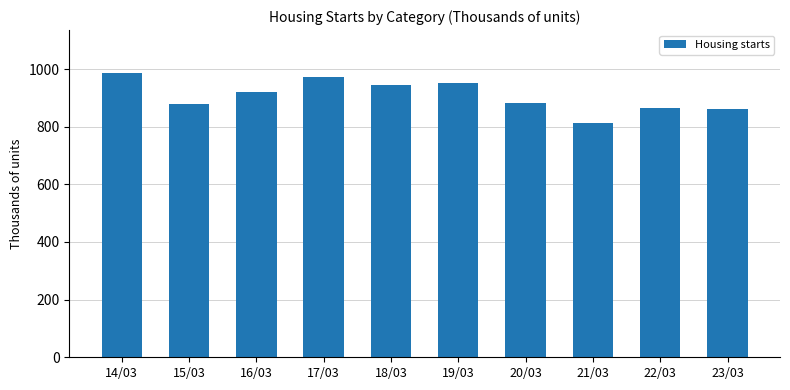

Approximately how many times larger is the value at 22/03 compared to 21/03?

1.1